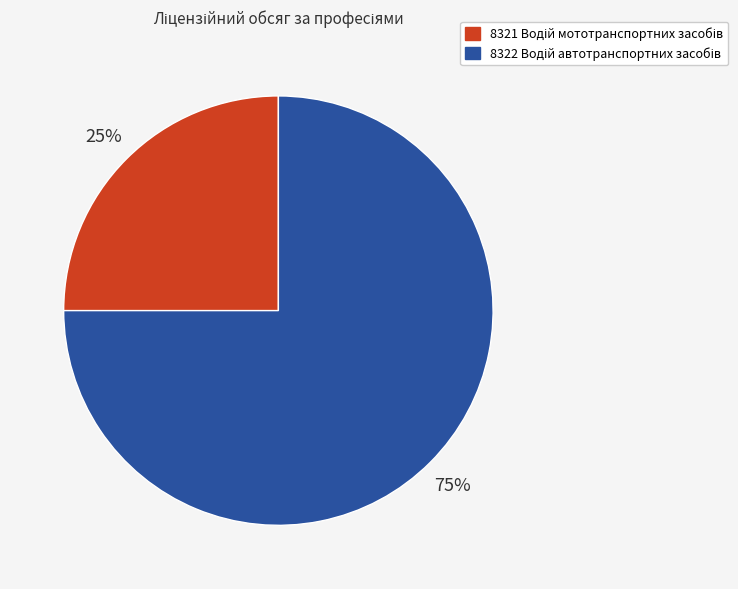

To the nearest percent, what is the average slice percentage?

50%